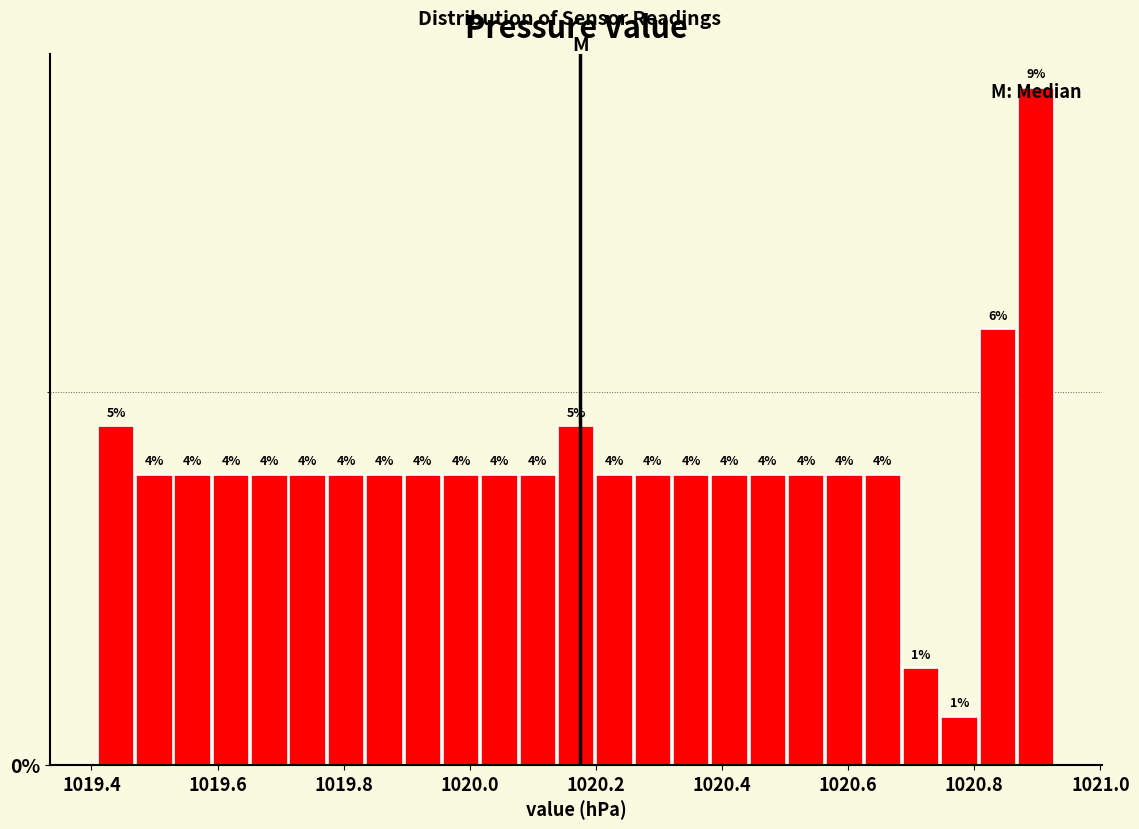

Around what value on the x-axis is the tallest bar? Give the approximate position of its centre, as read against the axis.

1020.90